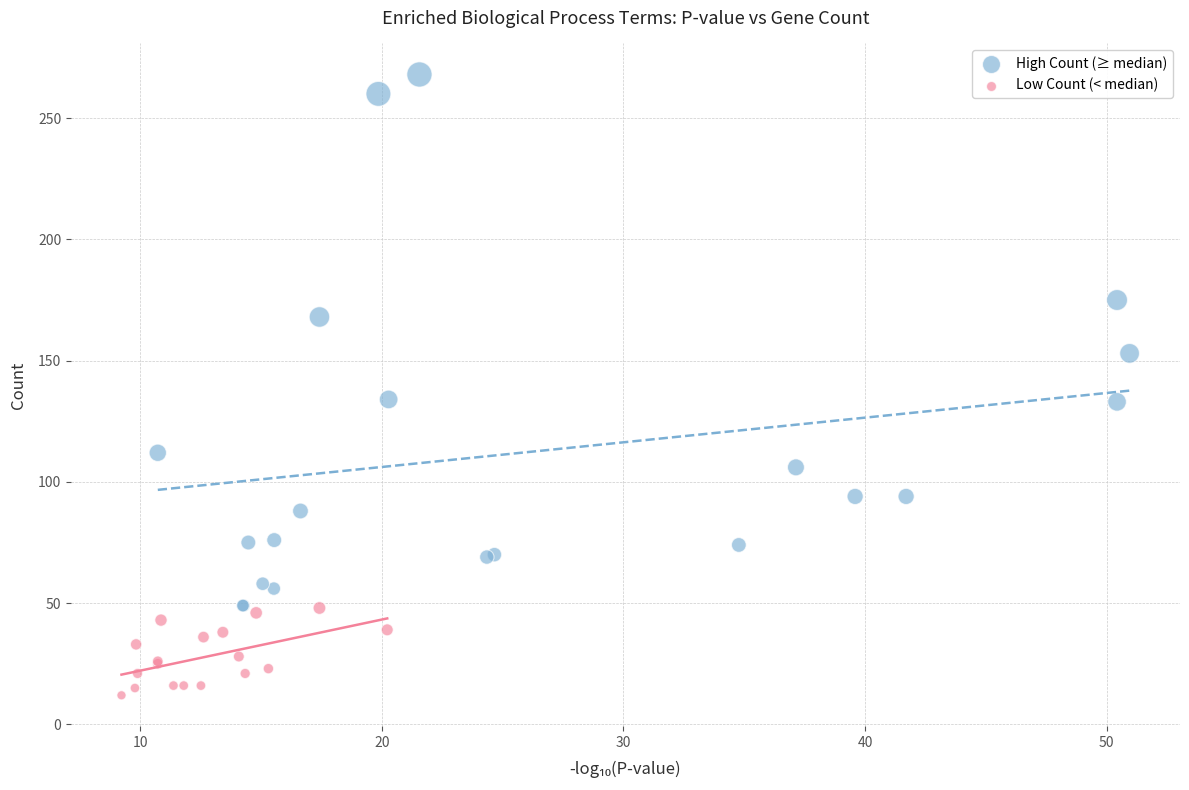

Which series contains the highest Y value?

High Count (≥ median)